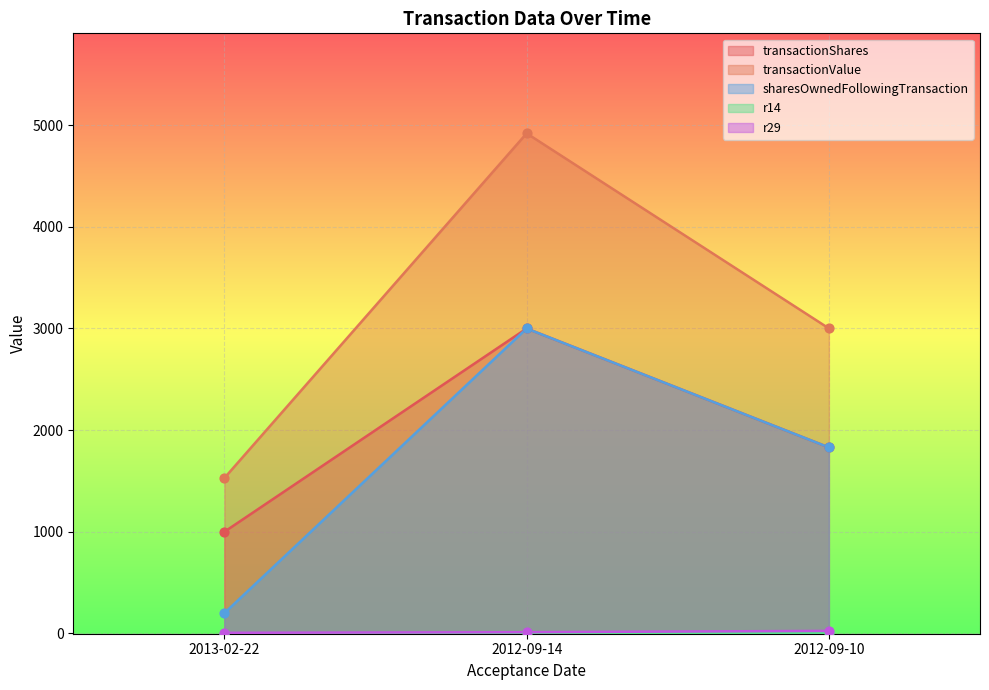

At how many categories does at least one series exceed 3861?

1